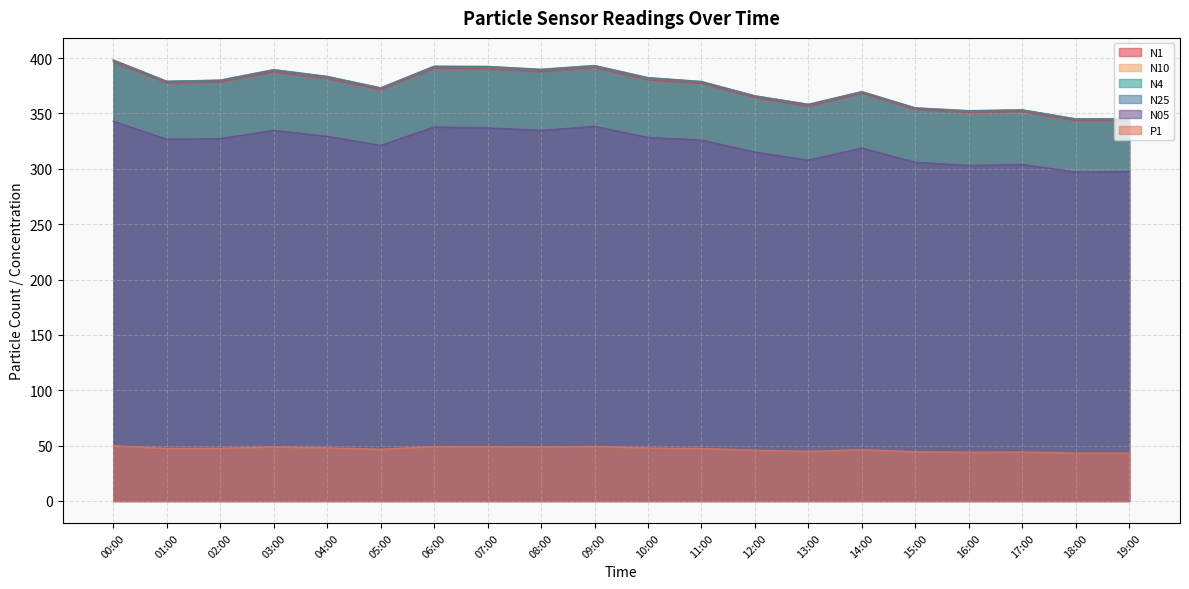

What is the value of the P1 point at the 11th from the left?

47.9